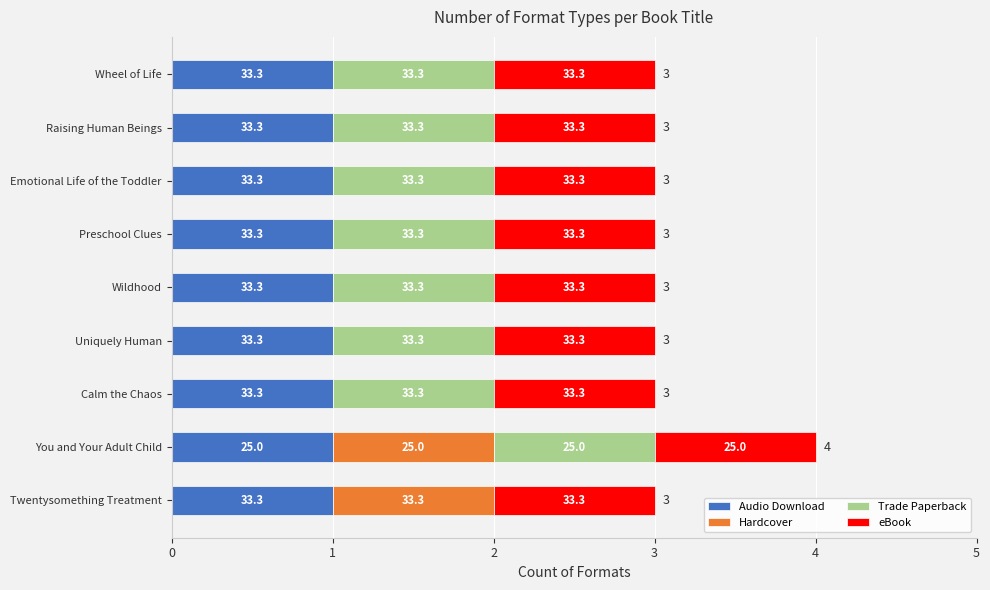

What are all the series names shown in the legend?

Audio Download, Hardcover, Trade Paperback, eBook